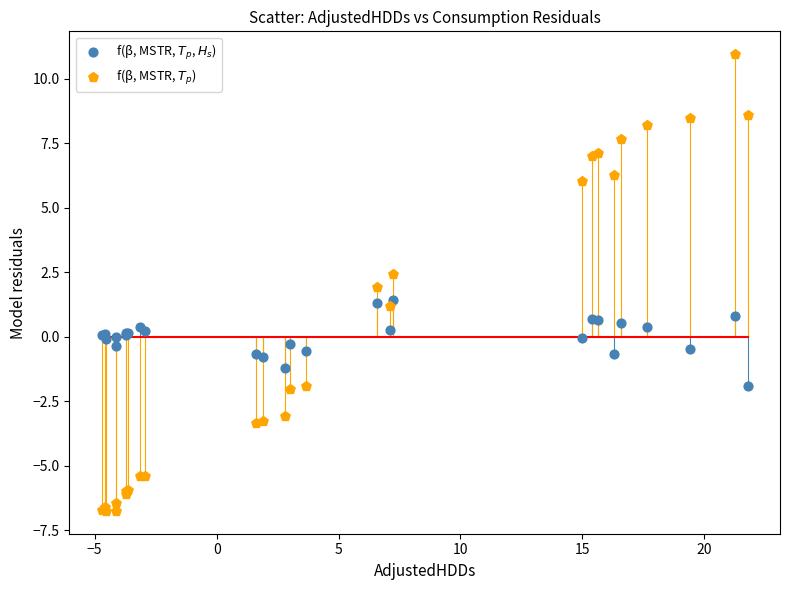

What is the X range (max minus min) for the scatter plot?

26.5